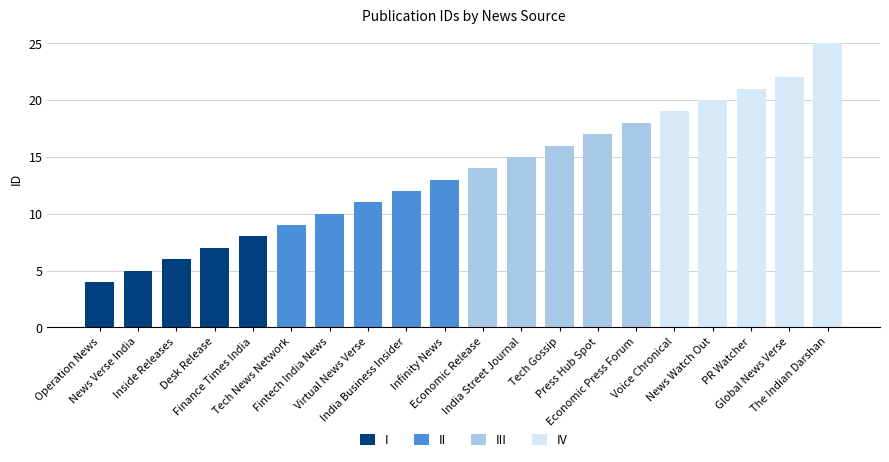

What is the sum of all I values?

30